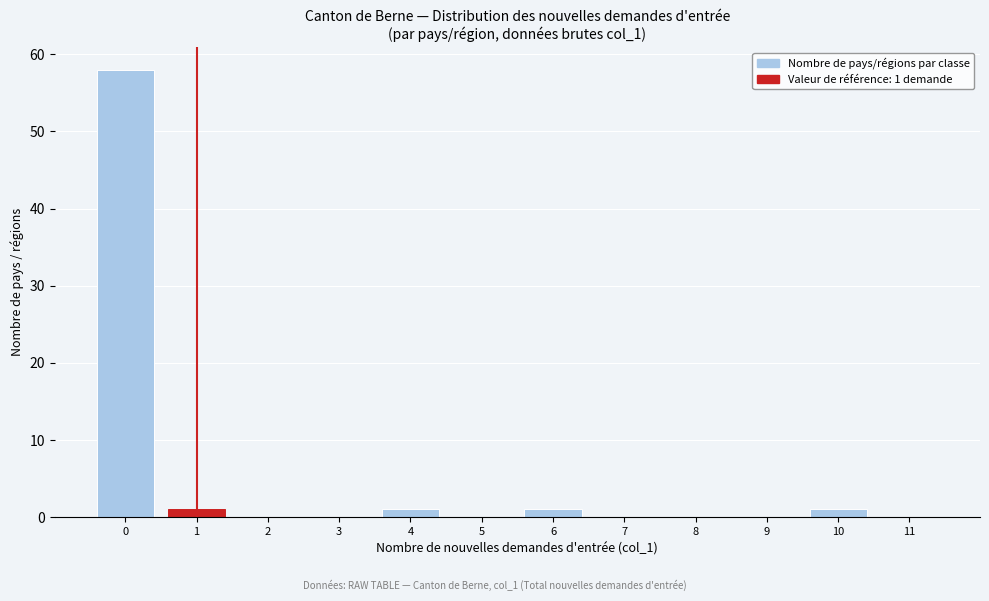

Reading right to left, what are all the values shown in this chart?

11=0	10=1	9=0	8=0	7=0	6=1	5=0	4=1	3=0	2=0	1=1	0=58